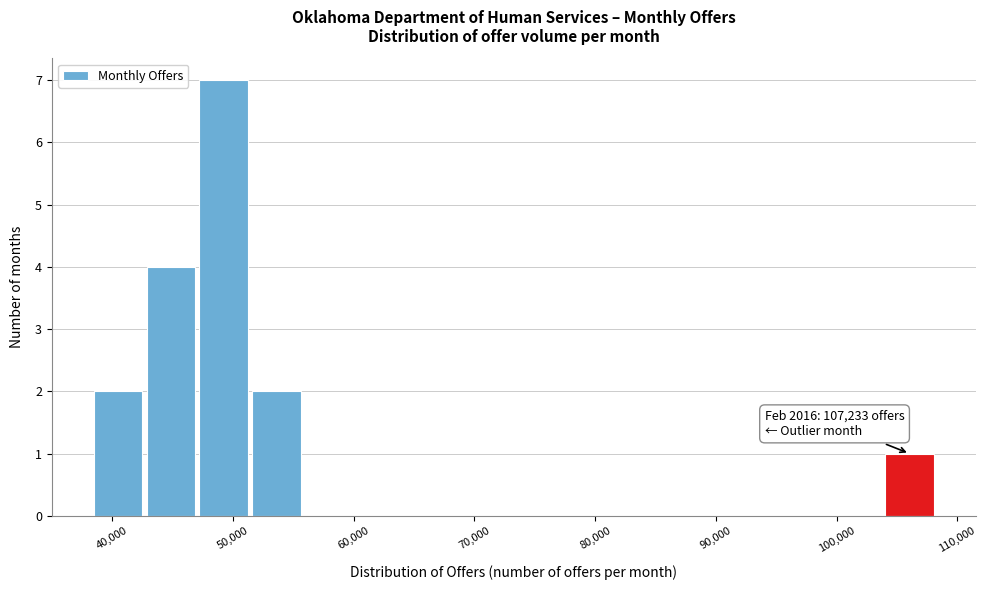

Which range on the x-axis has the tallest bar?

47000 to 51000